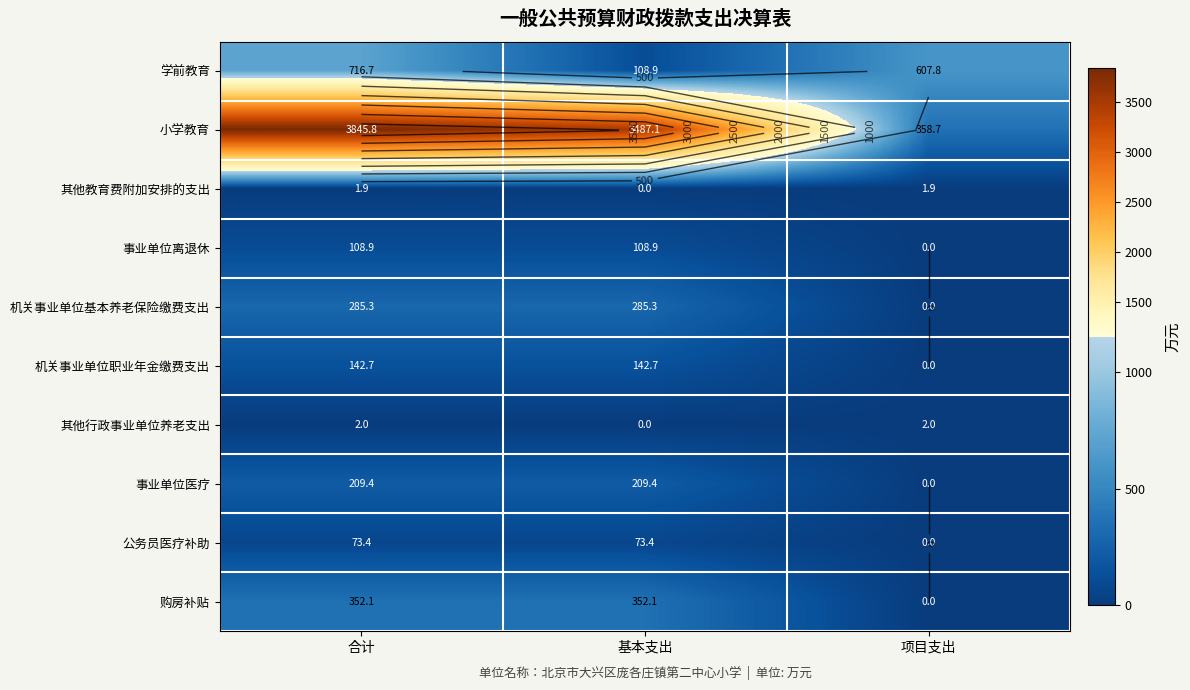

Is it true that 小学教育 equals 358.7 at 项目支出?

True